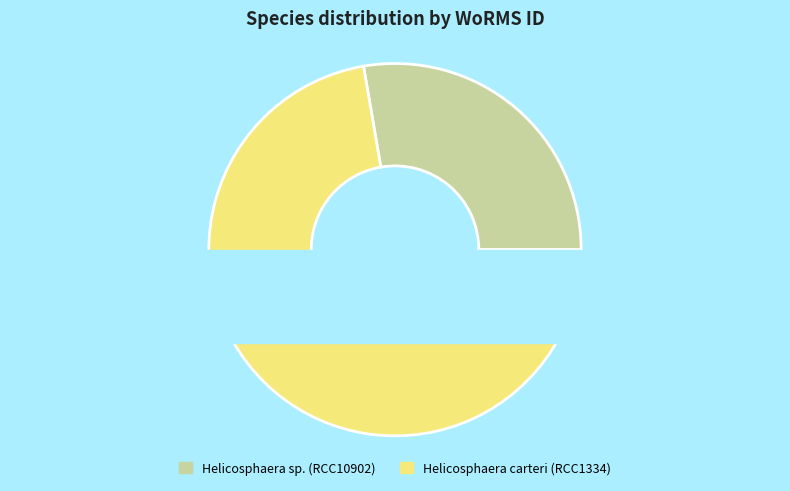

Which slice is the largest?

Helicosphaera carteri (RCC1334)